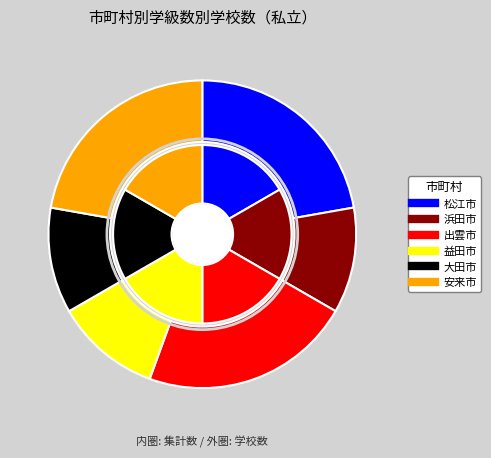

Is it true that 安来市 is 27% of the pie?

False